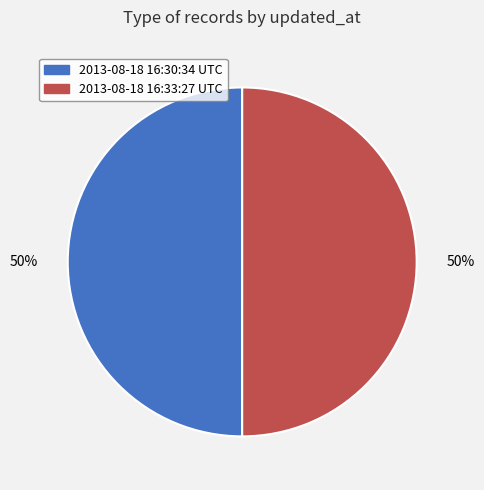

Is the sum of 2013-08-18 16:30:34 UTC and 2013-08-18 16:33:27 UTC greater than half?

Yes